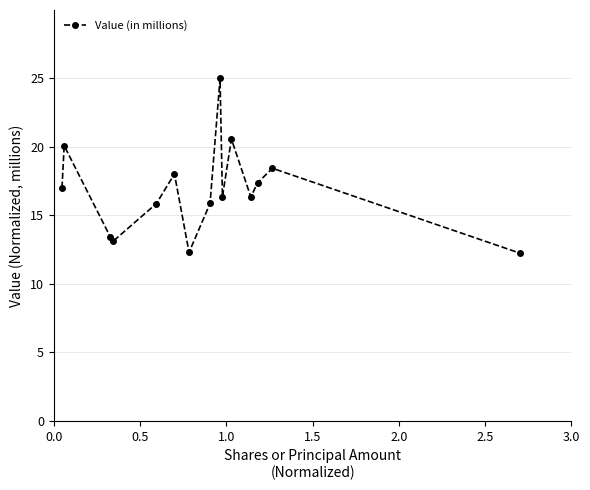

What is the greatest value displayed?

25.0